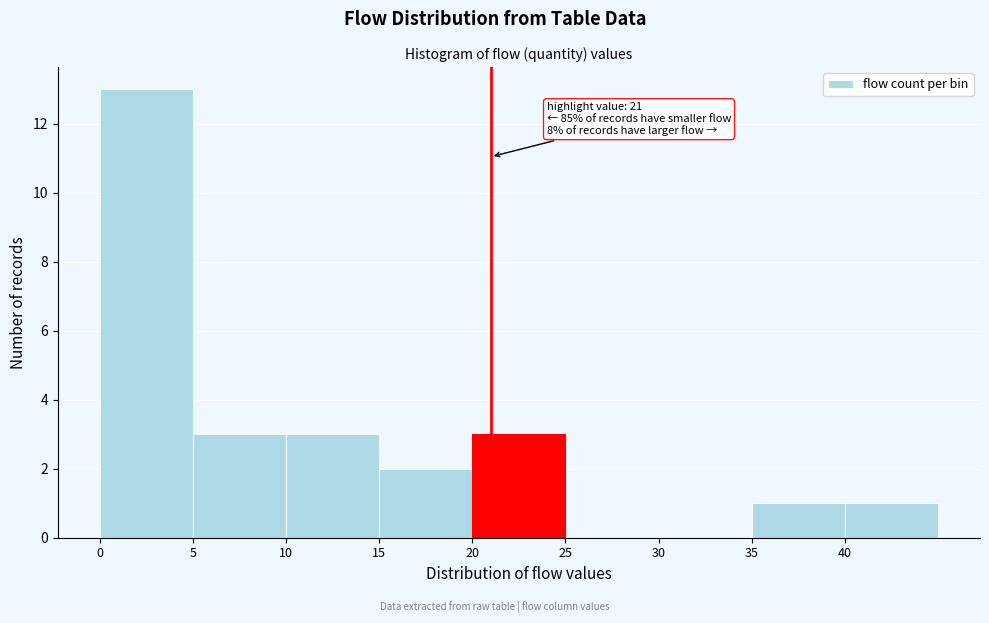

Which range on the x-axis has the tallest bar?

0 to 5